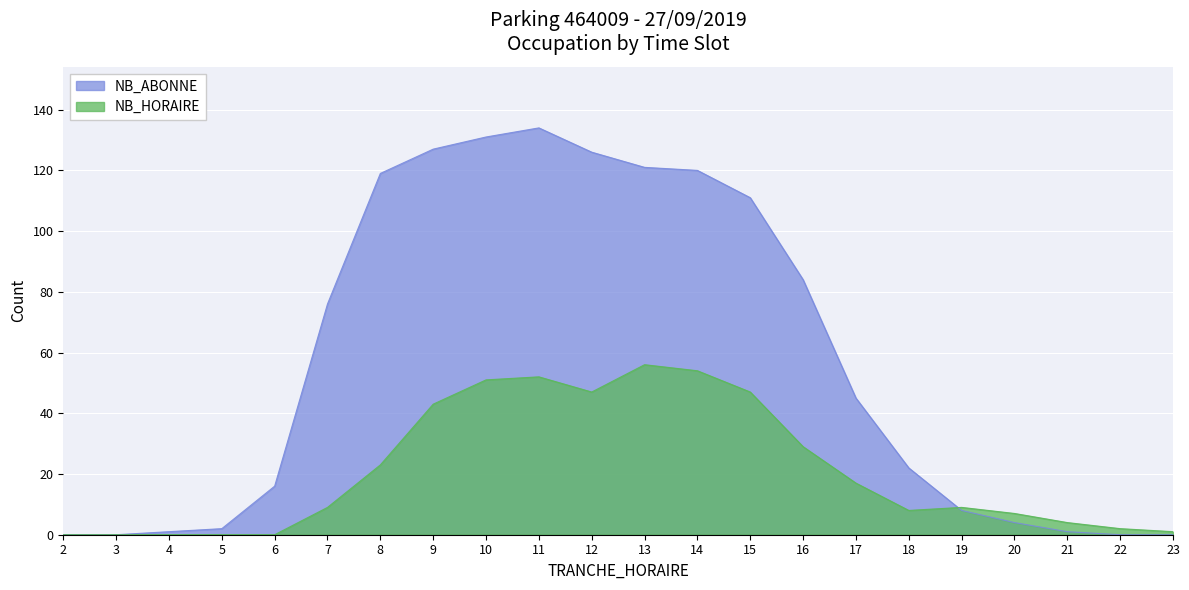

Where is NB_HORAIRE nearest to the value 28?

16